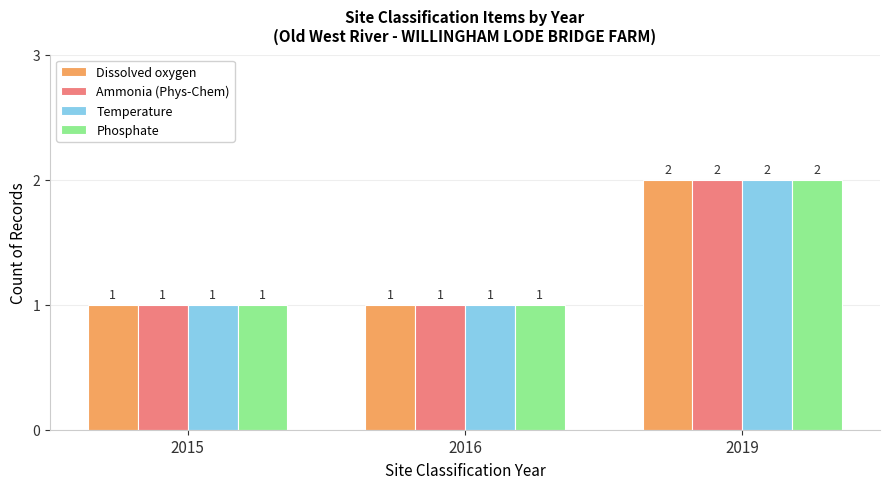

How many Ammonia (Phys-Chem) values are between 1 and 2?

3